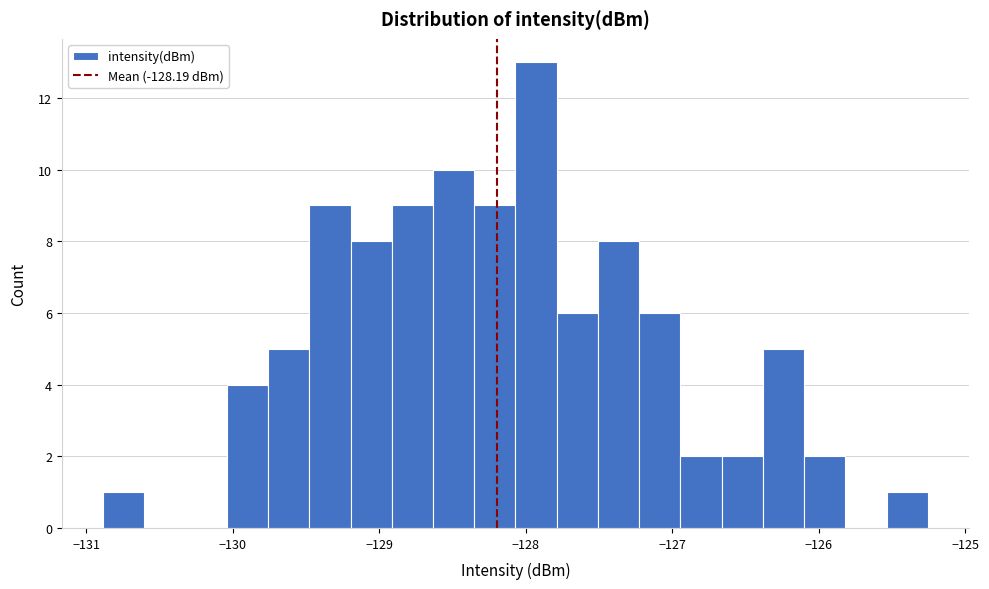

Read against the x-axis, roughly where is the centre of the tallest bar?

-127.9